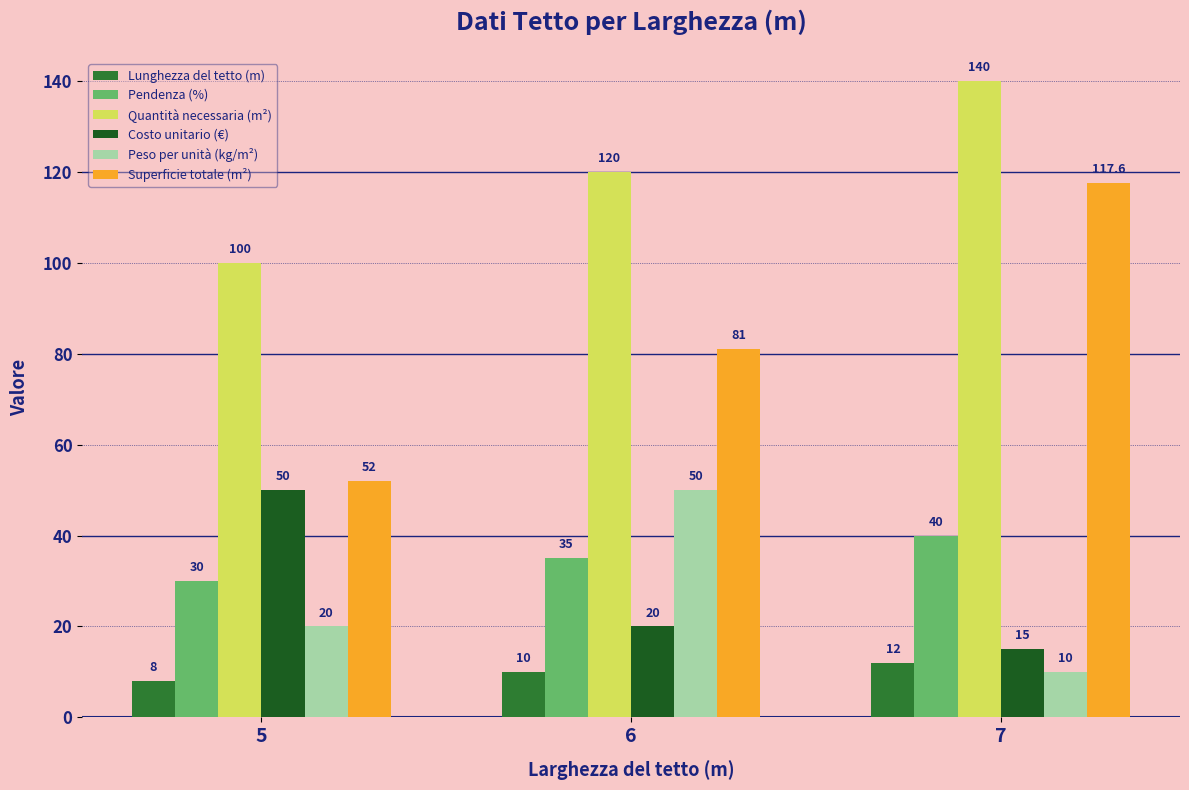

Which series has the largest total across all categories?

Quantità necessaria (m²)